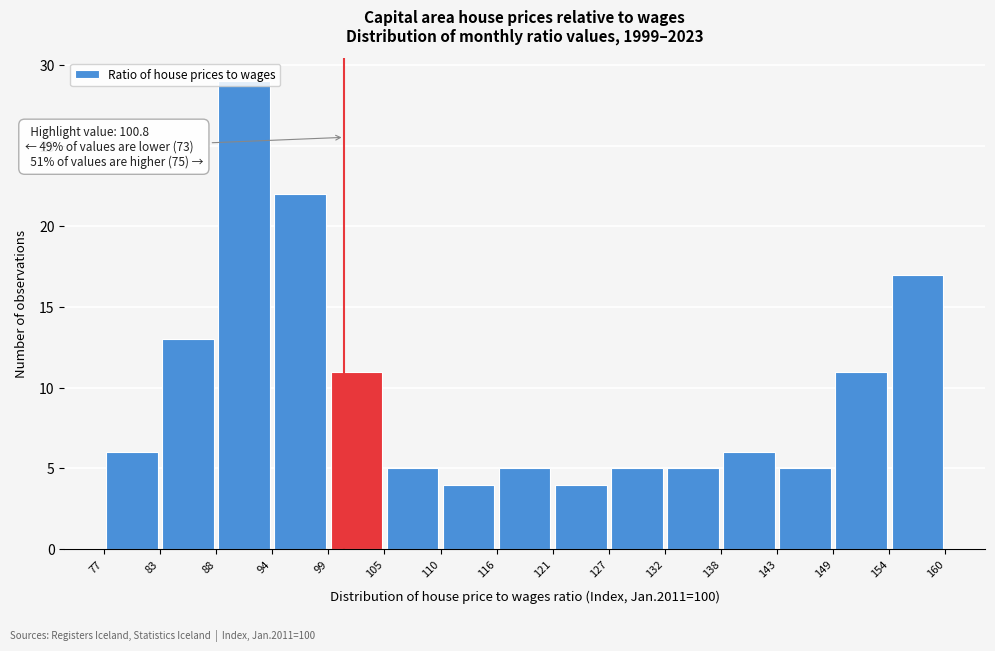

Which range on the x-axis has the tallest bar?

88 to 94